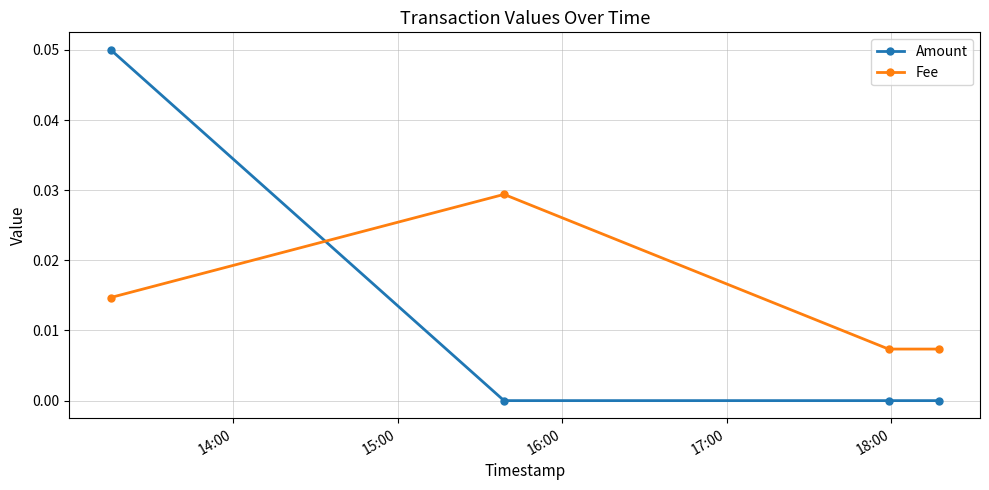

How many interior local peaks does the Fee series have?

1